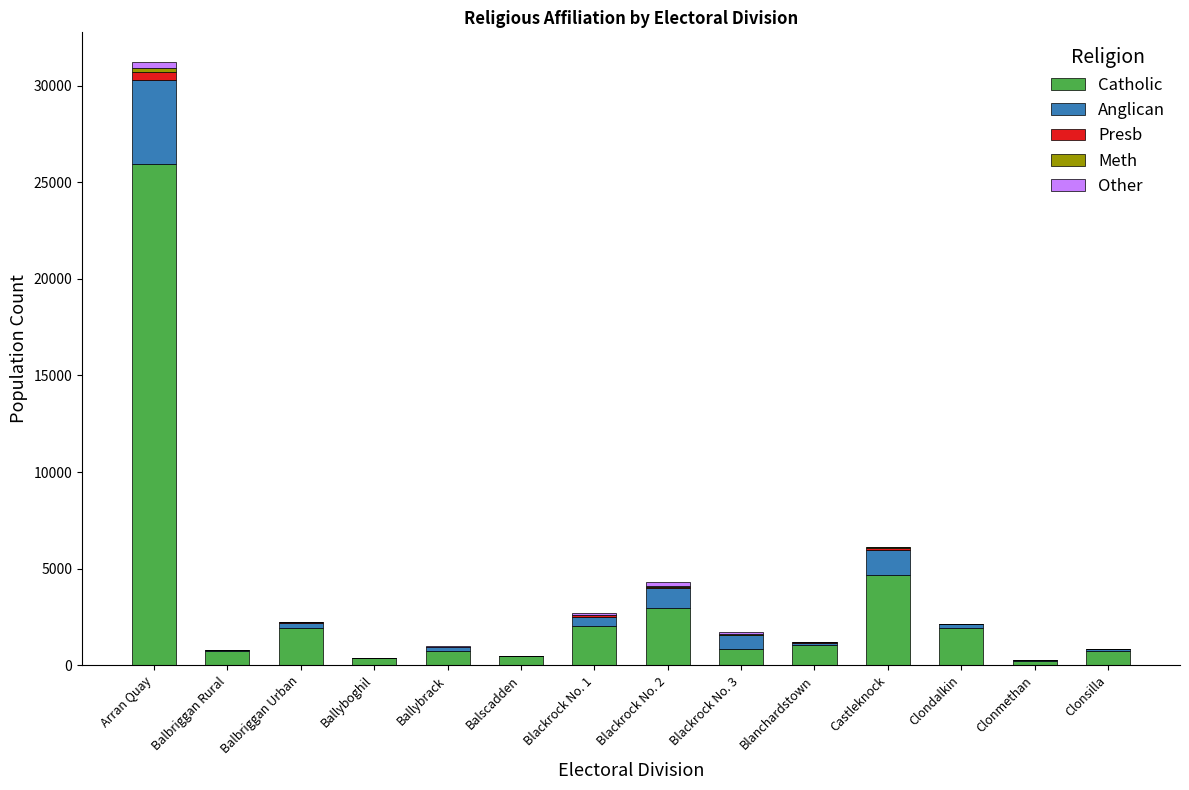

Are the bars horizontal?

No